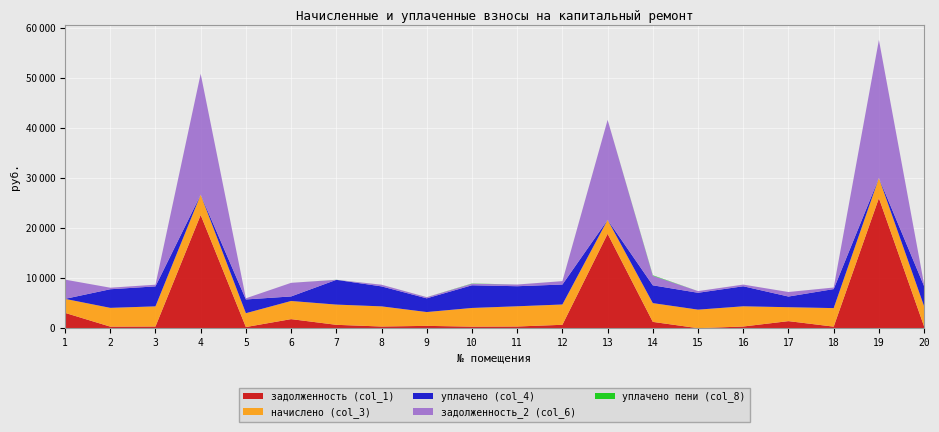

What is the average value of the начислено (col_3) series?

3629.7